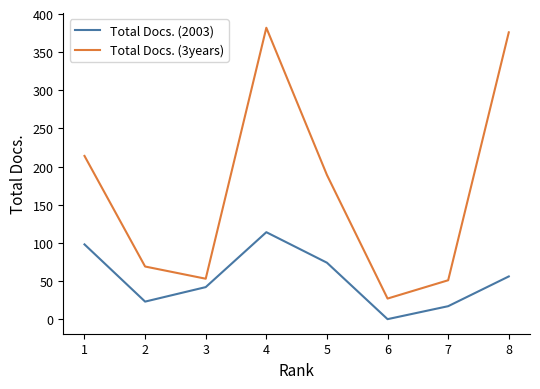

What is the average value of the Total Docs. (2003) series?

53